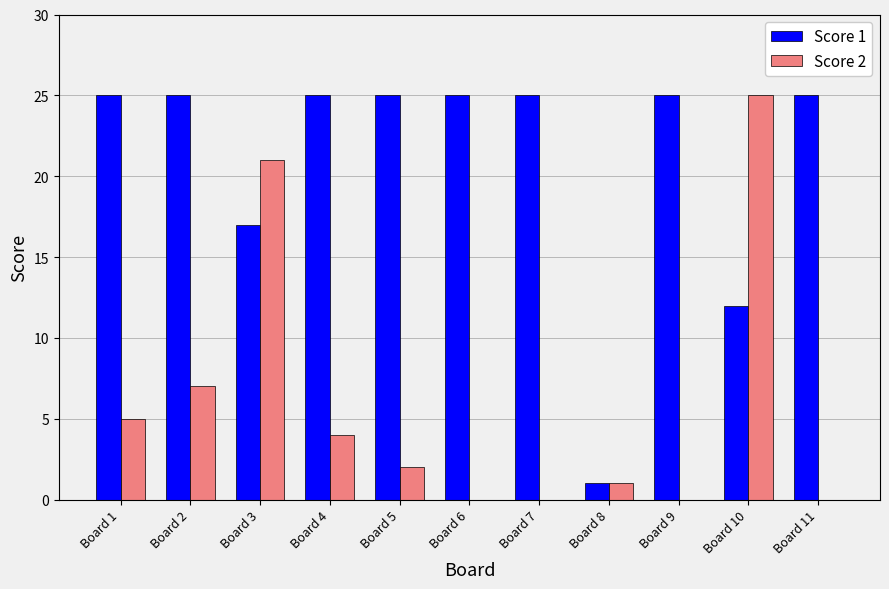

Is it true that Score 1 equals 15 at Board 7?

False